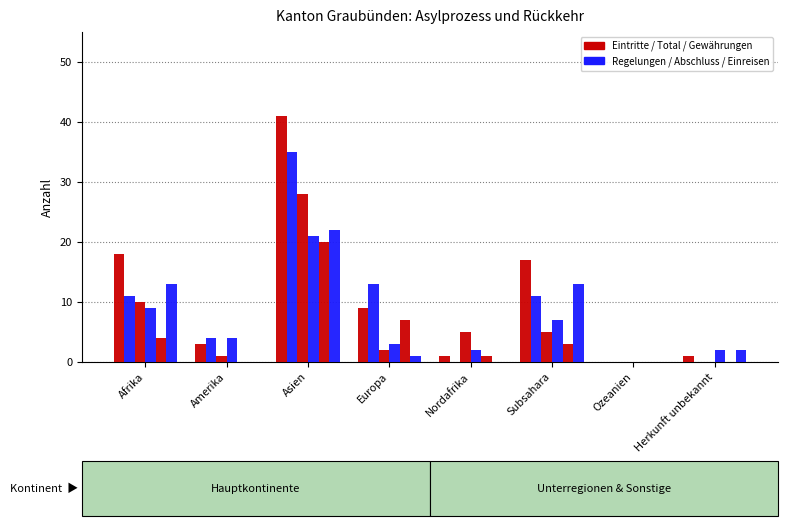

What is the label of the 3rd bar from the left?

Asien